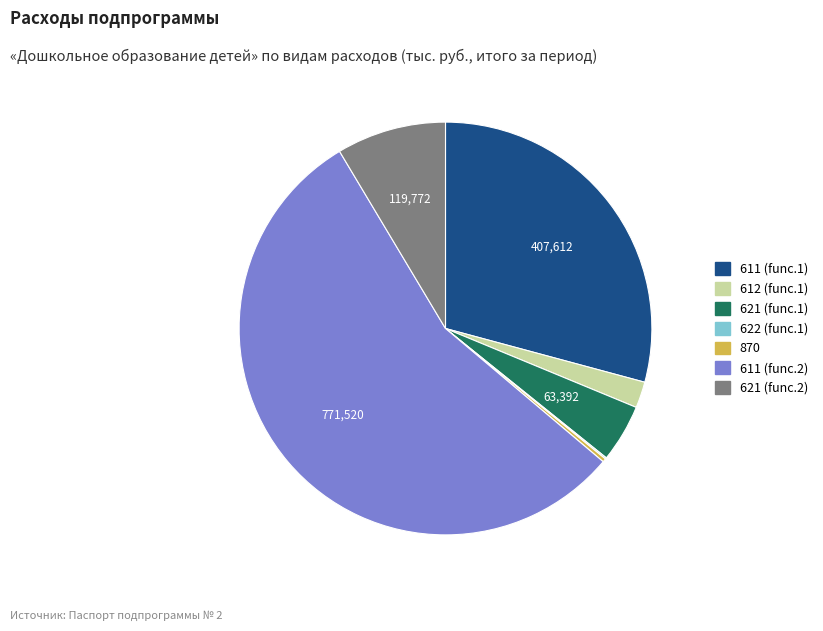

Does any single category account for the majority?

Yes